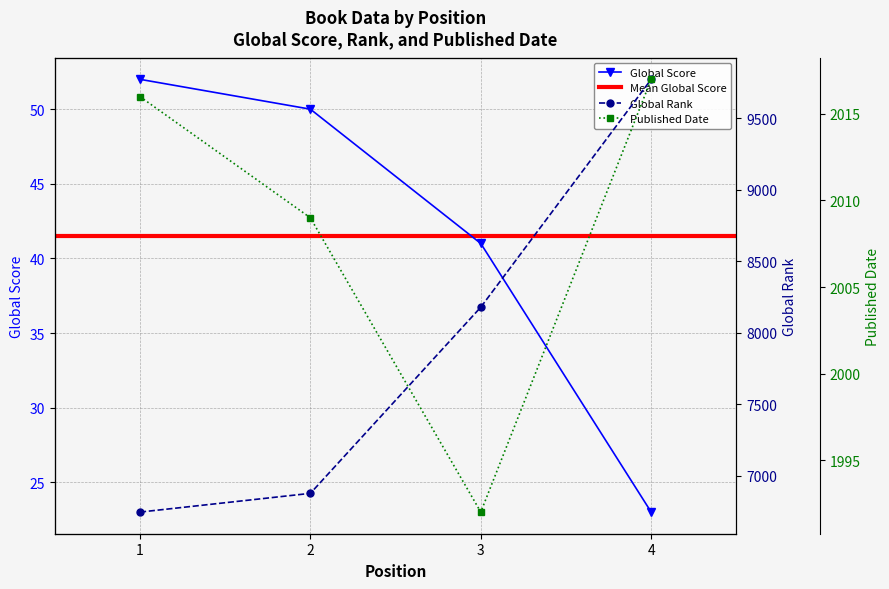

What is the spread (max minus min) of values at 4?

9749